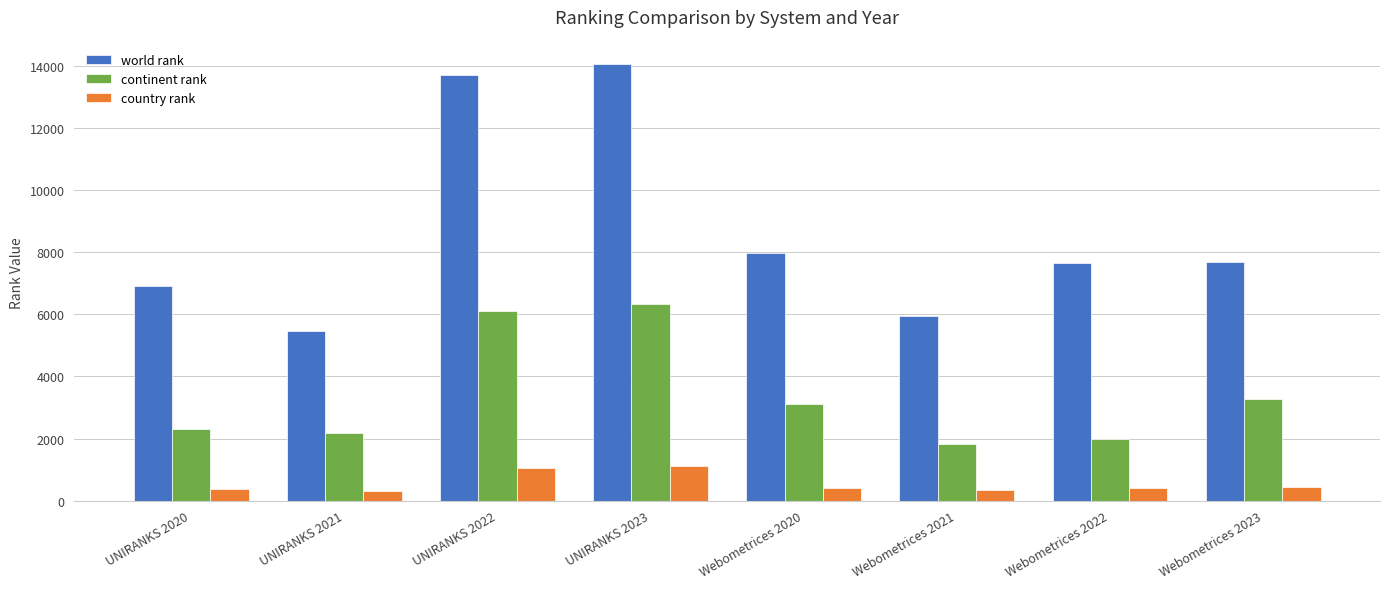

What is the value of the continent rank bar at the 3rd from the left?

6118